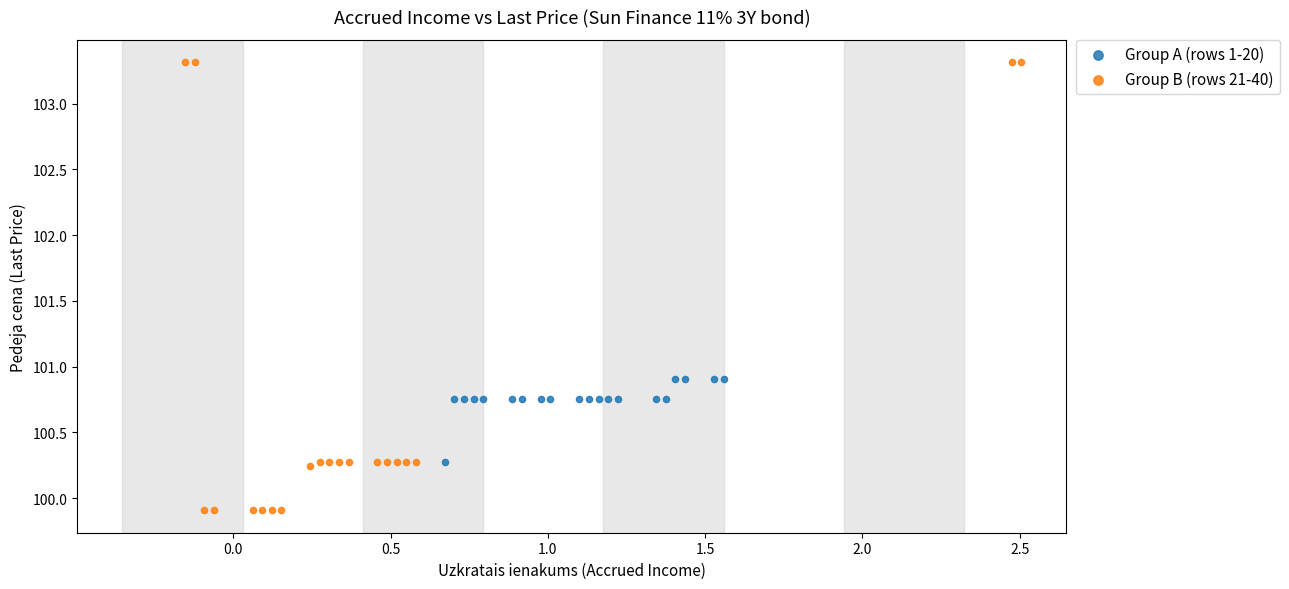

Which series contains the lowest Y value?

Group B (rows 21-40)